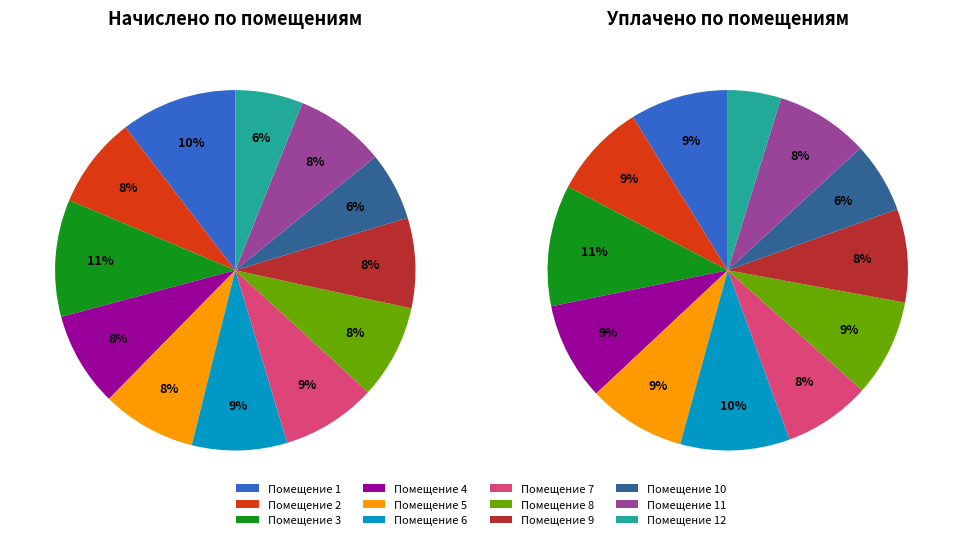

To the nearest percent, what percentage of the pie is 1?

10%